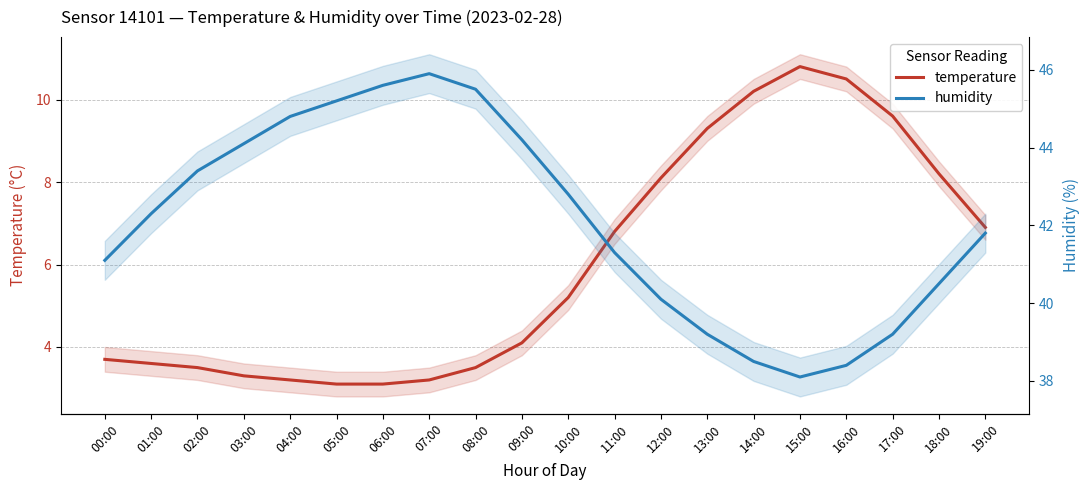

What is the value of the humidity point at the 13th from the left?

40.1